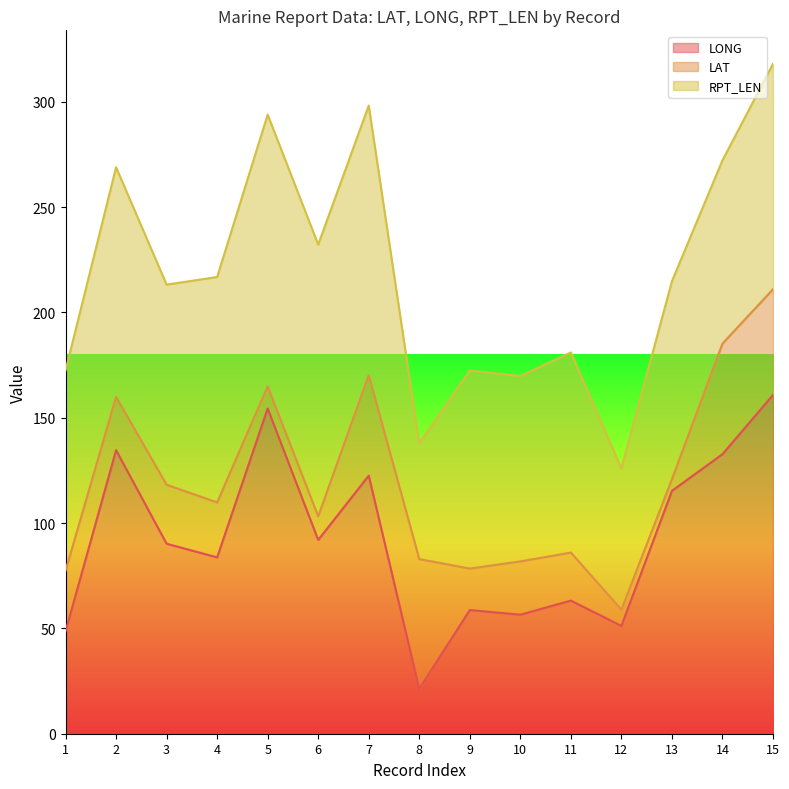

What is the average value of the RPT_LEN series?

98.6